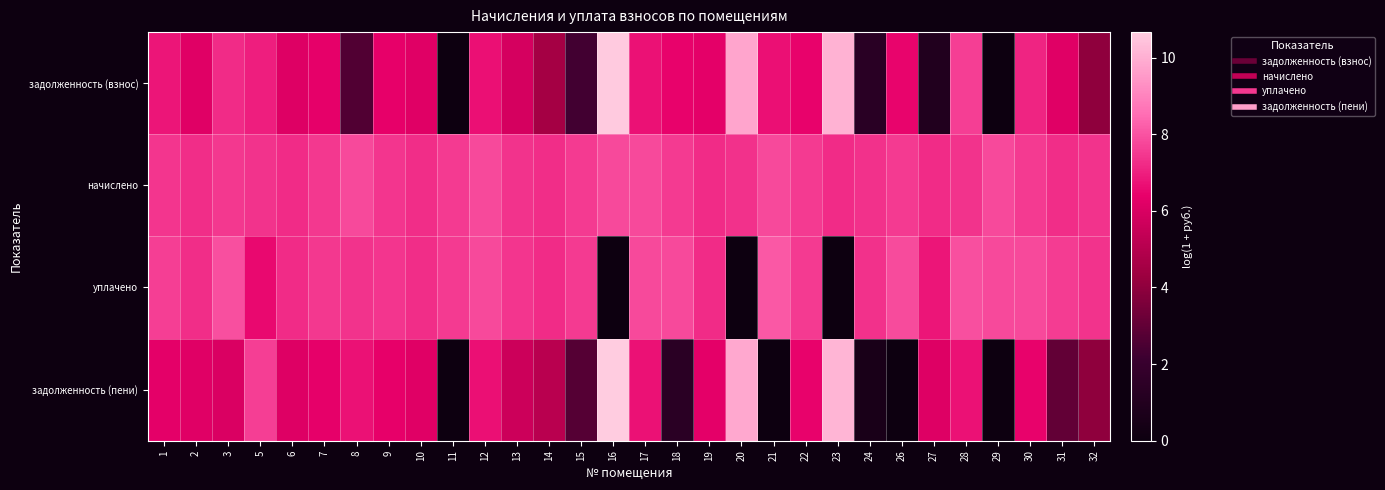

How many data points does each series have?

30